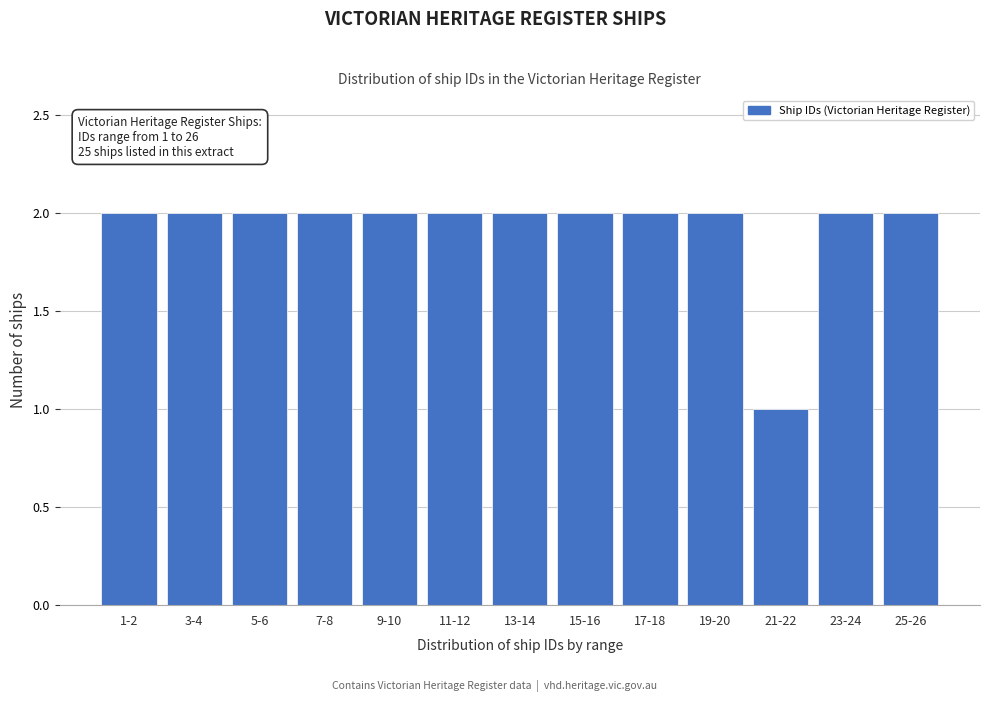

Reading left to right, list all the values displayed in this chart.

2	2	2	2	2	2	2	2	2	2	1	2	2